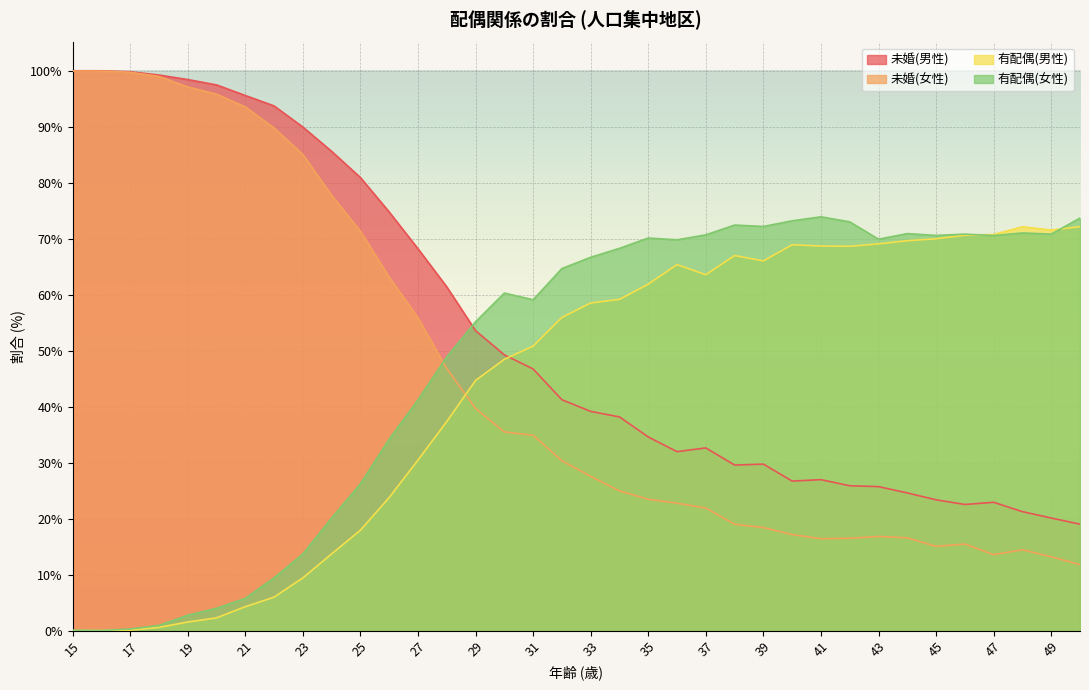

At which category does the chart reach its peak across all series?

16